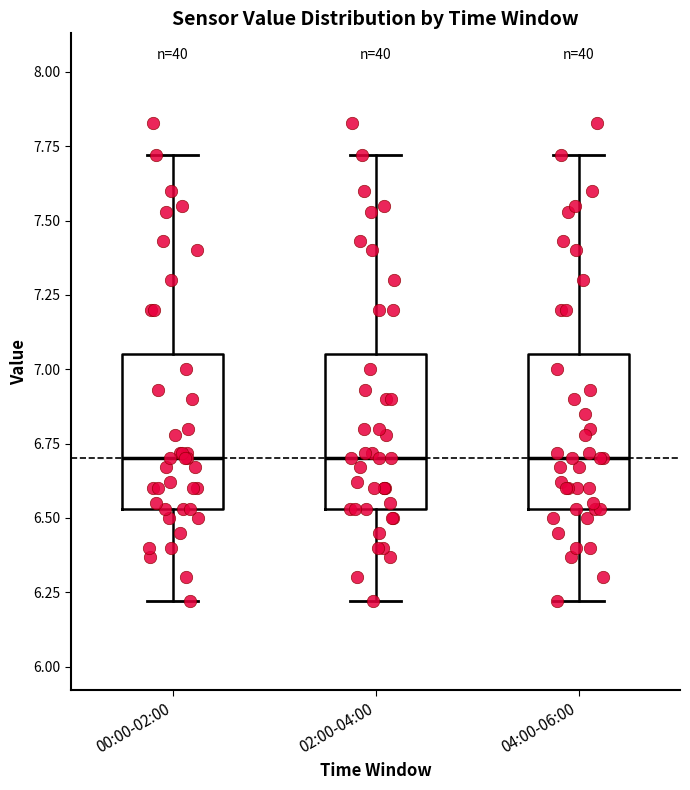

Reading left to right, transcribe this box plot: for each box, give where its median line is, the range the box spans, and where its two whiskers end, as read against the y-axis. The values are not printed on the chart, so give them approximately, as read against the axis.

00:00-02:00: median 6.70, box 6.55 to 7.05, whiskers 6.20 to 7.70
02:00-04:00: median 6.70, box 6.55 to 7.05, whiskers 6.20 to 7.70
04:00-06:00: median 6.70, box 6.55 to 7.05, whiskers 6.20 to 7.70